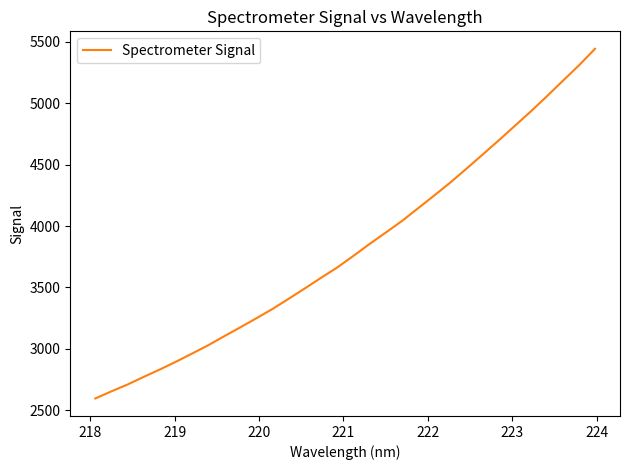

What is the average value?

3820.7